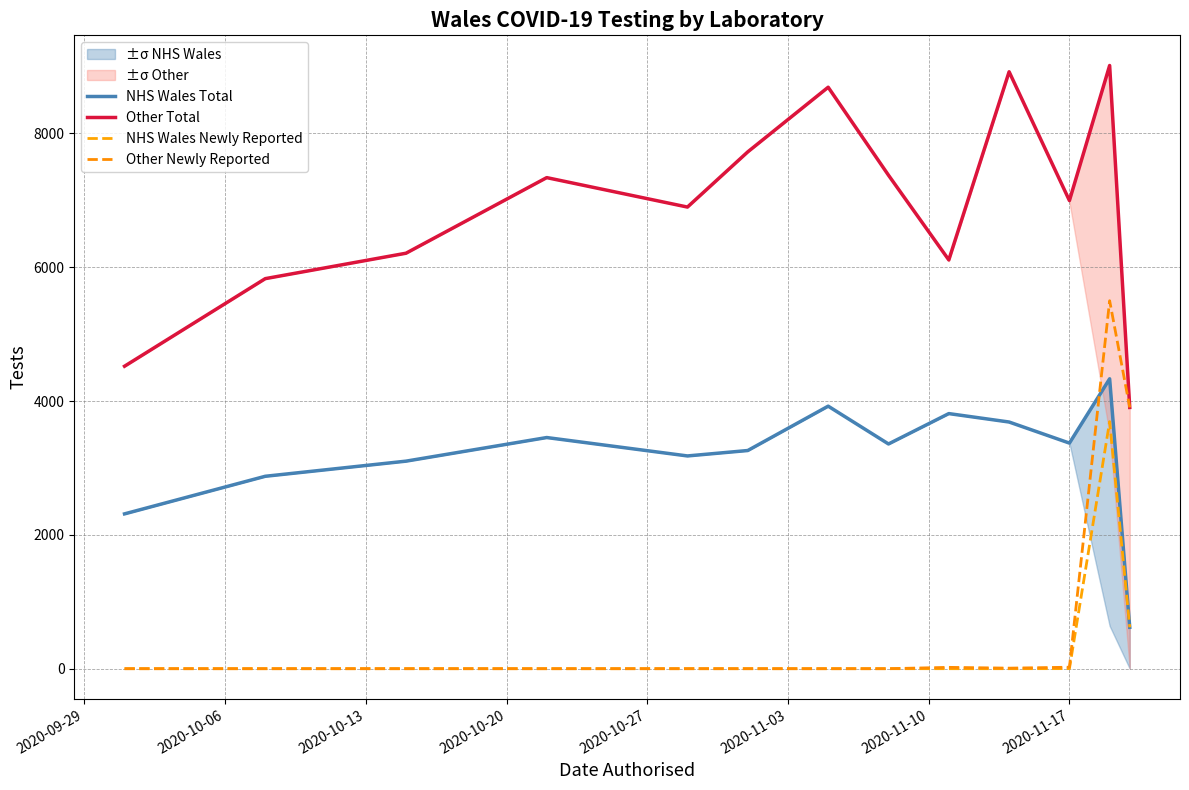

Count the number of categories in the chart.

13